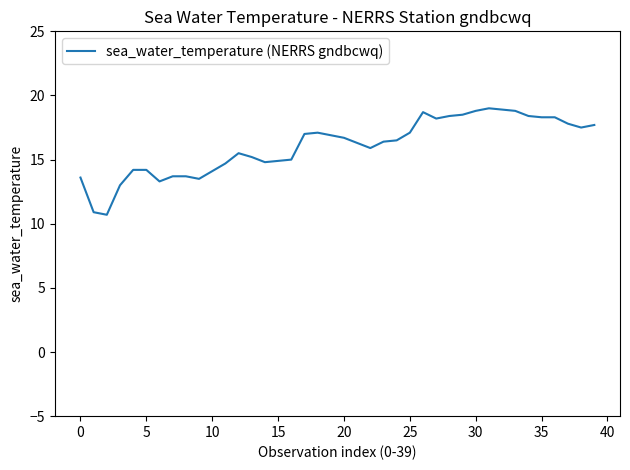

What is the minimum value shown in the chart?

10.7